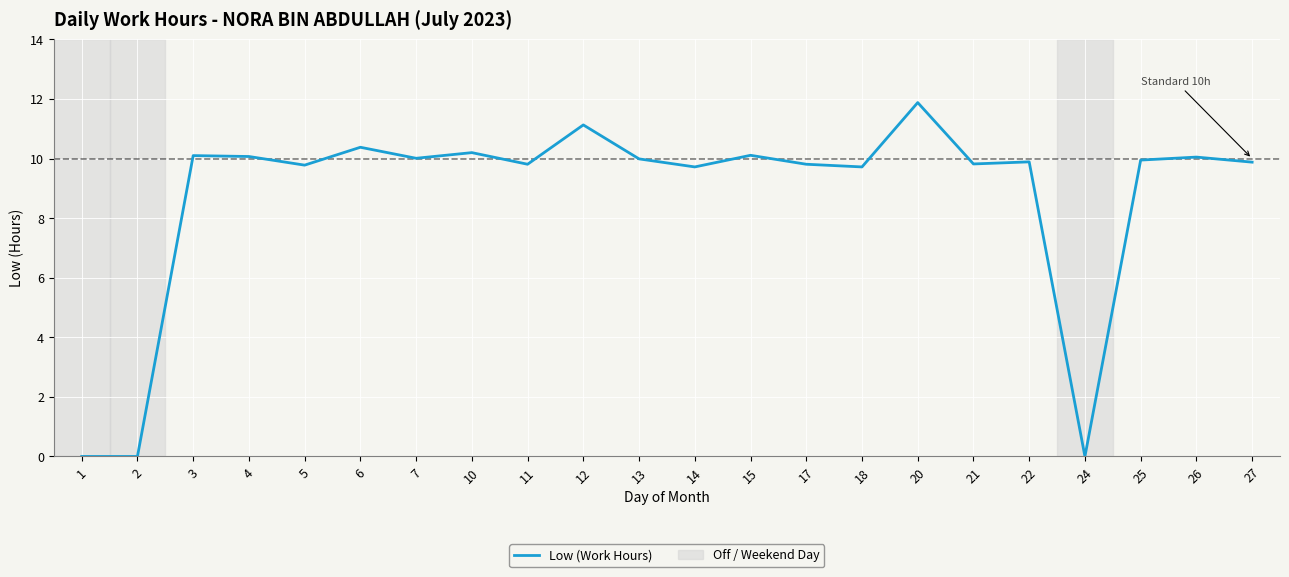

True or false: the data shows 9.7 at 18.

True